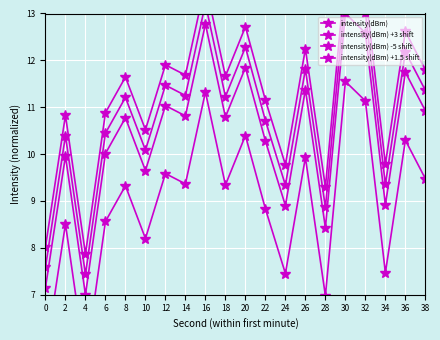

The intensity(dBm) -5 shift series shows 3.7 at 4. True or false?

False